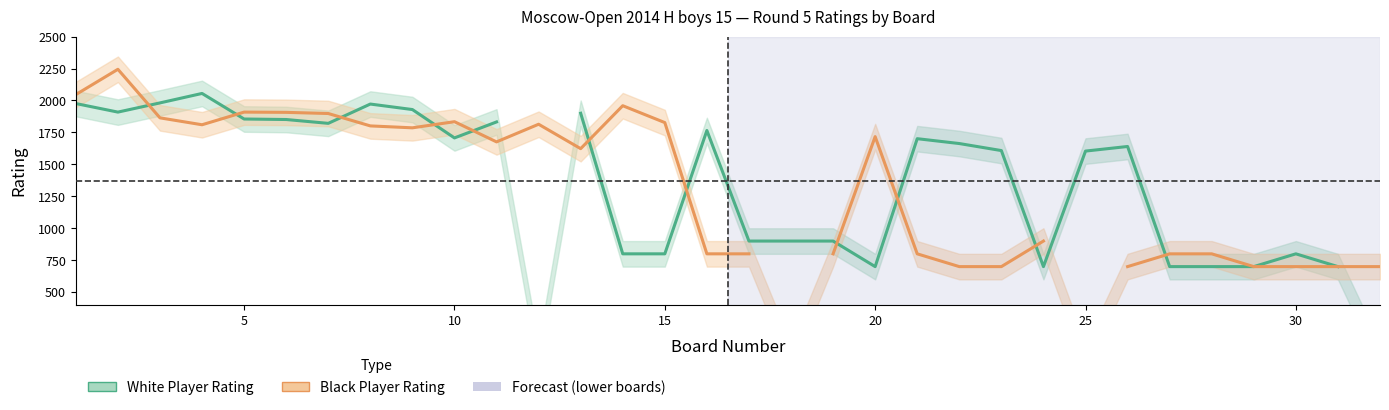

True or false: Black Player Rating and White Player Rating cross at least once.

True